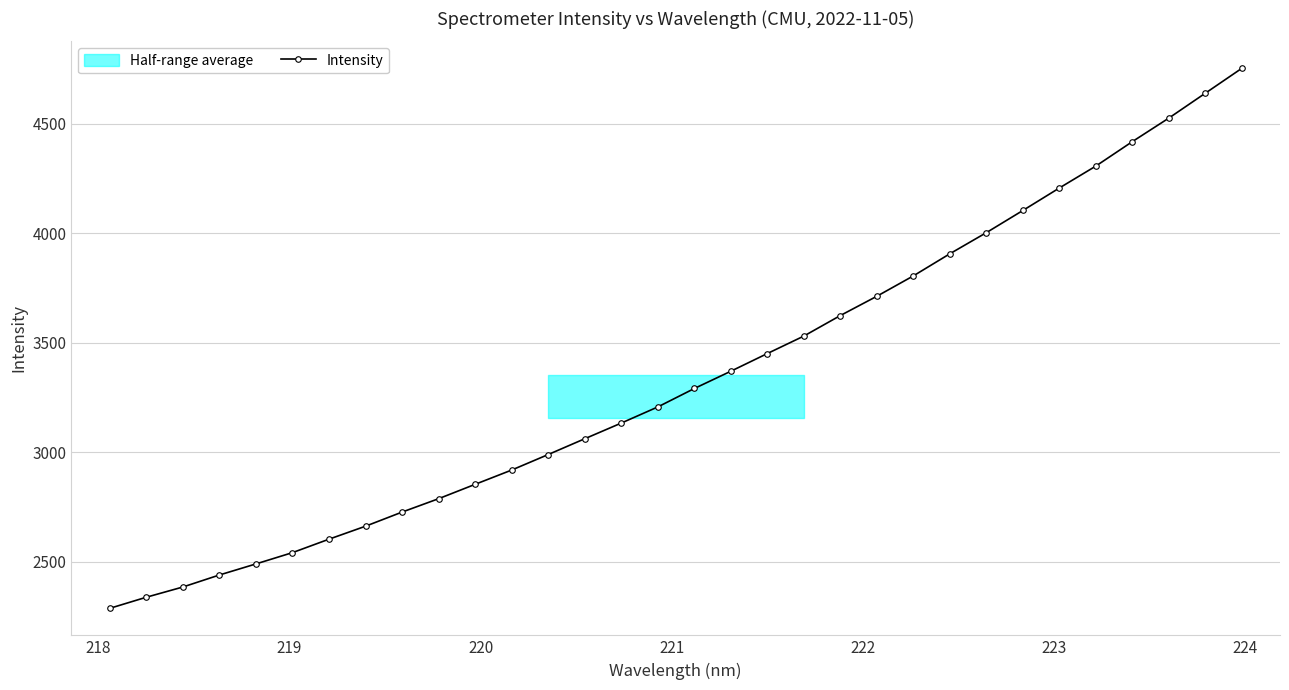

What is the value of the Intensity point at the 6th from the left?

2540.6